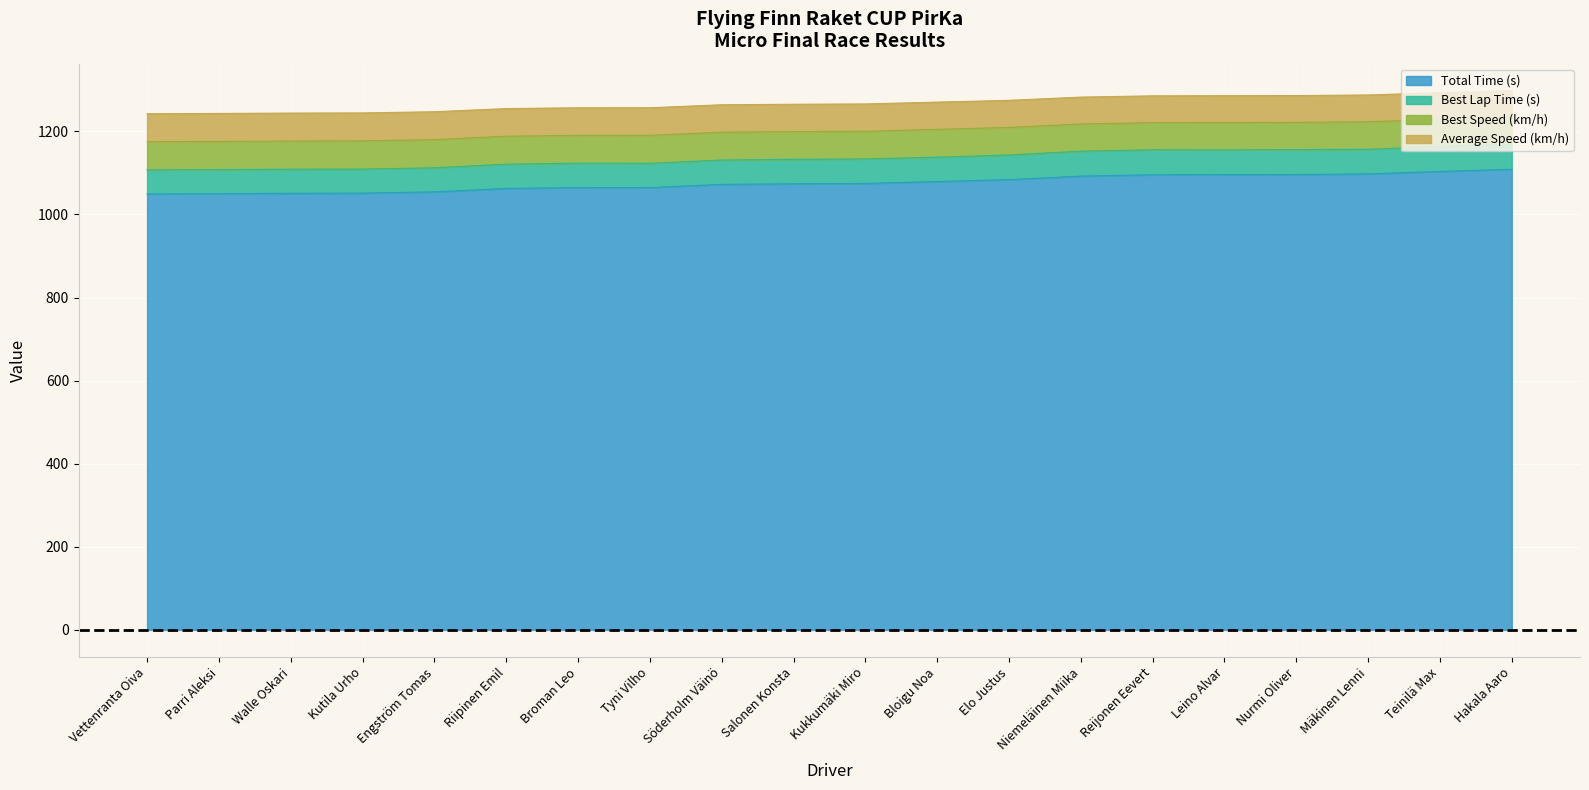

At which label does Average Speed (km/h) reach its peak?

Vettenranta Oiva